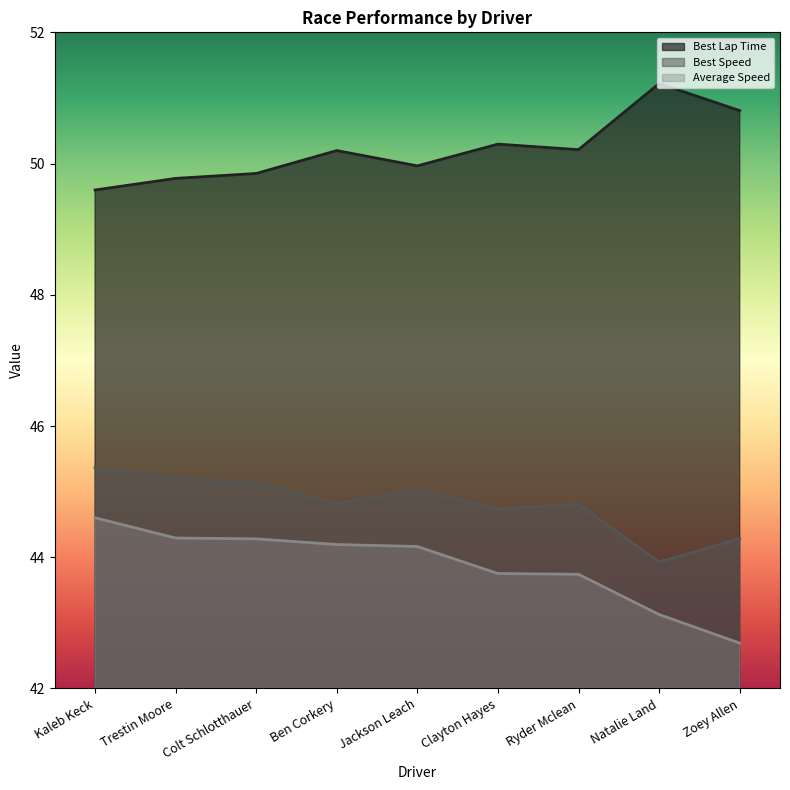

At which category does the chart reach its minimum across all series?

Zoey Allen